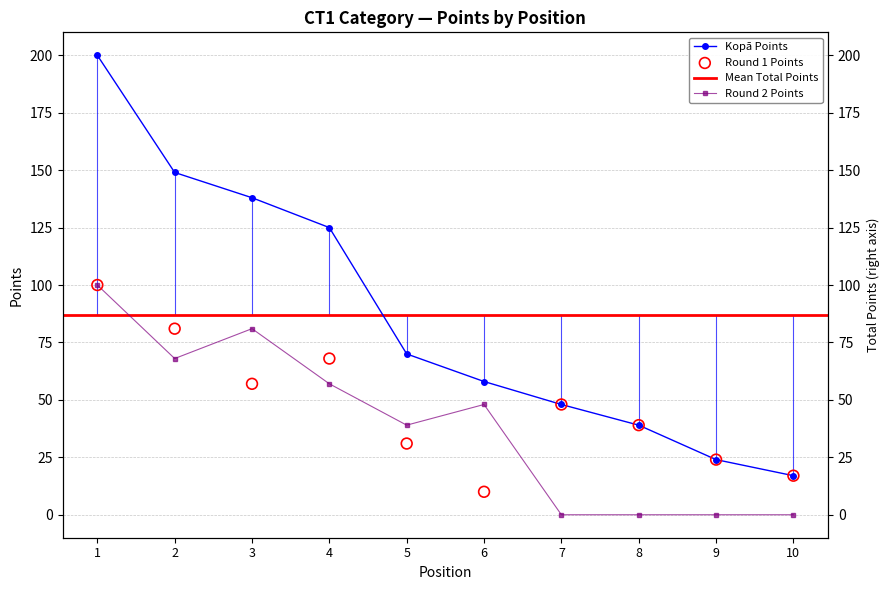

At how many categories does at least one series exceed 155?

1